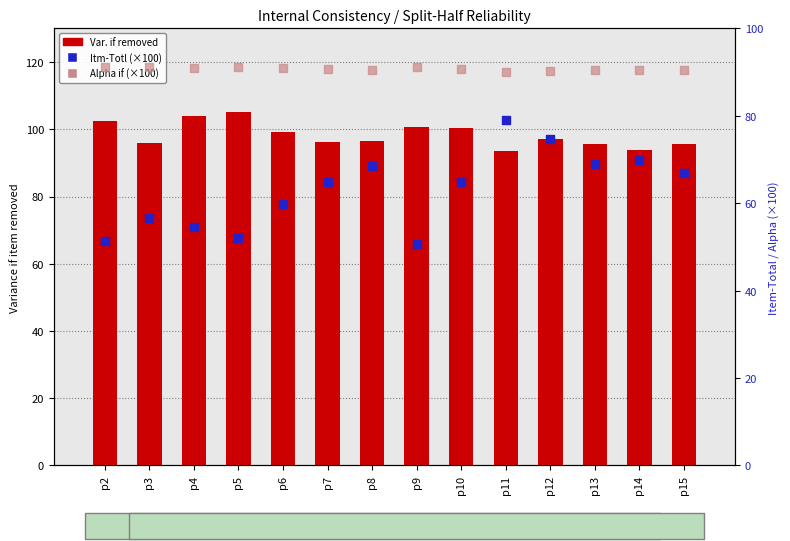

Which series has the largest total across all categories?

Var. if removed